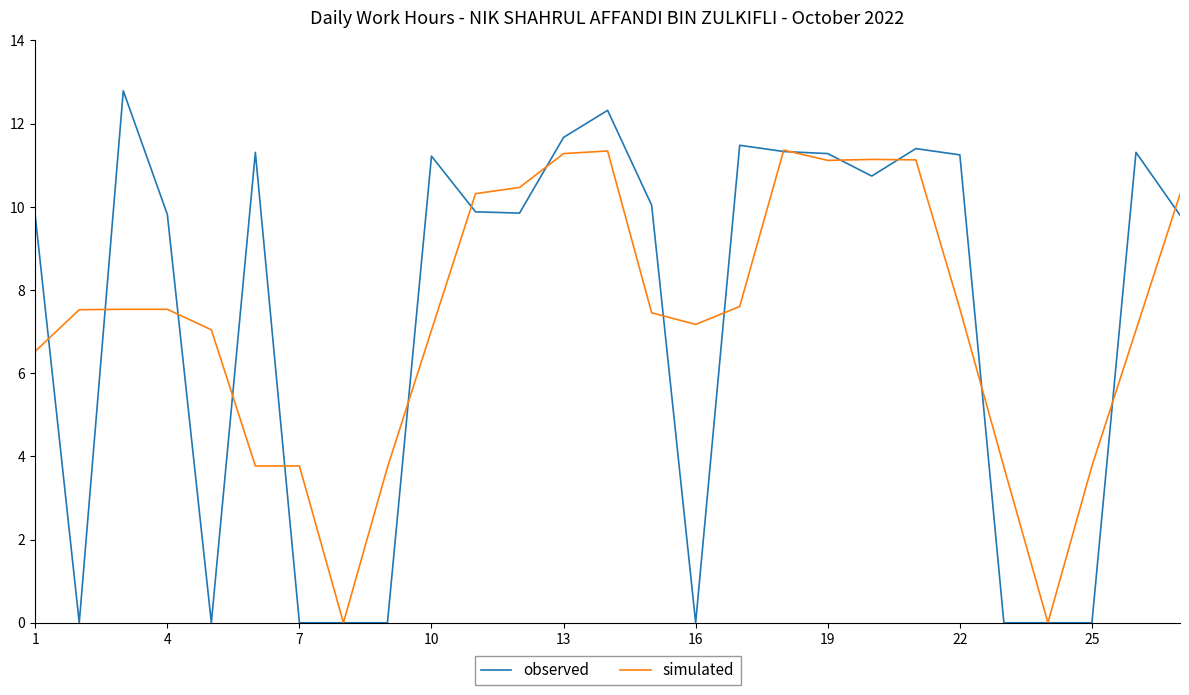

Which series has the widest spread of values?

observed